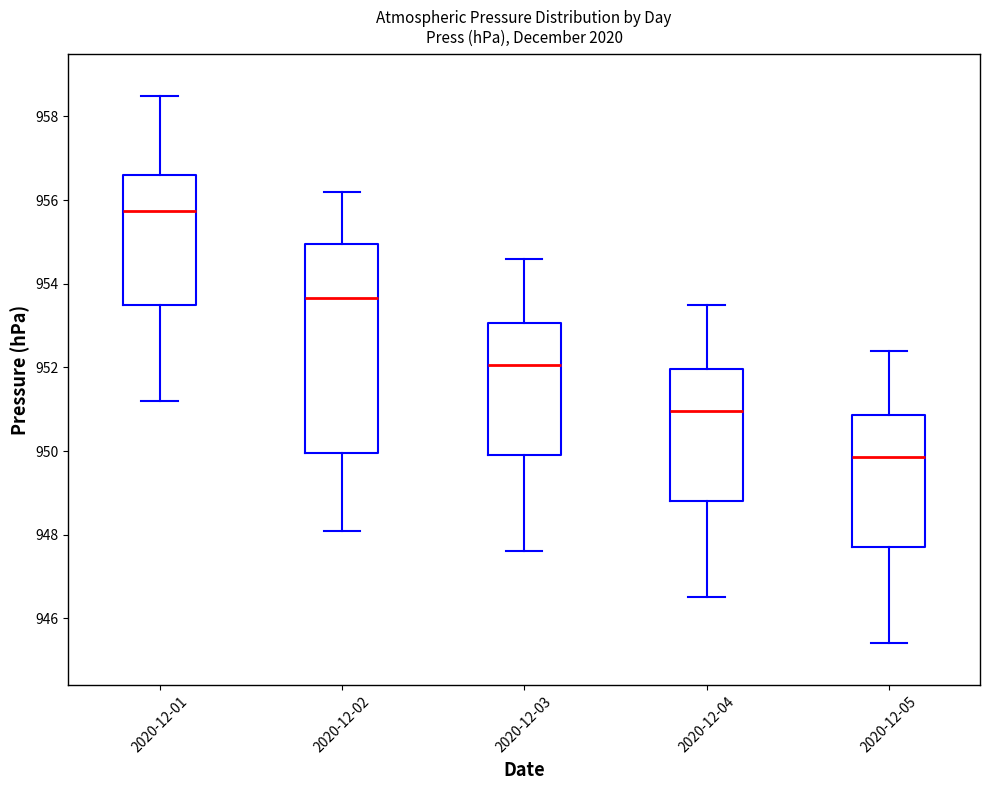

Reading left to right, read every box against the y-axis: the position of its median line, the range the box covers, and the ends of its whiskers. The values are not printed on the chart, so give them approximately, as read against the axis.

2020-12-01: median 955.8, box 953.6 to 956.6, whiskers 951.2 to 958.6
2020-12-02: median 953.6, box 950.0 to 955.0, whiskers 948.2 to 956.2
2020-12-03: median 952.0, box 950.0 to 953.0, whiskers 947.6 to 954.6
2020-12-04: median 951.0, box 948.8 to 952.0, whiskers 946.6 to 953.6
2020-12-05: median 949.8, box 947.8 to 950.8, whiskers 945.4 to 952.4